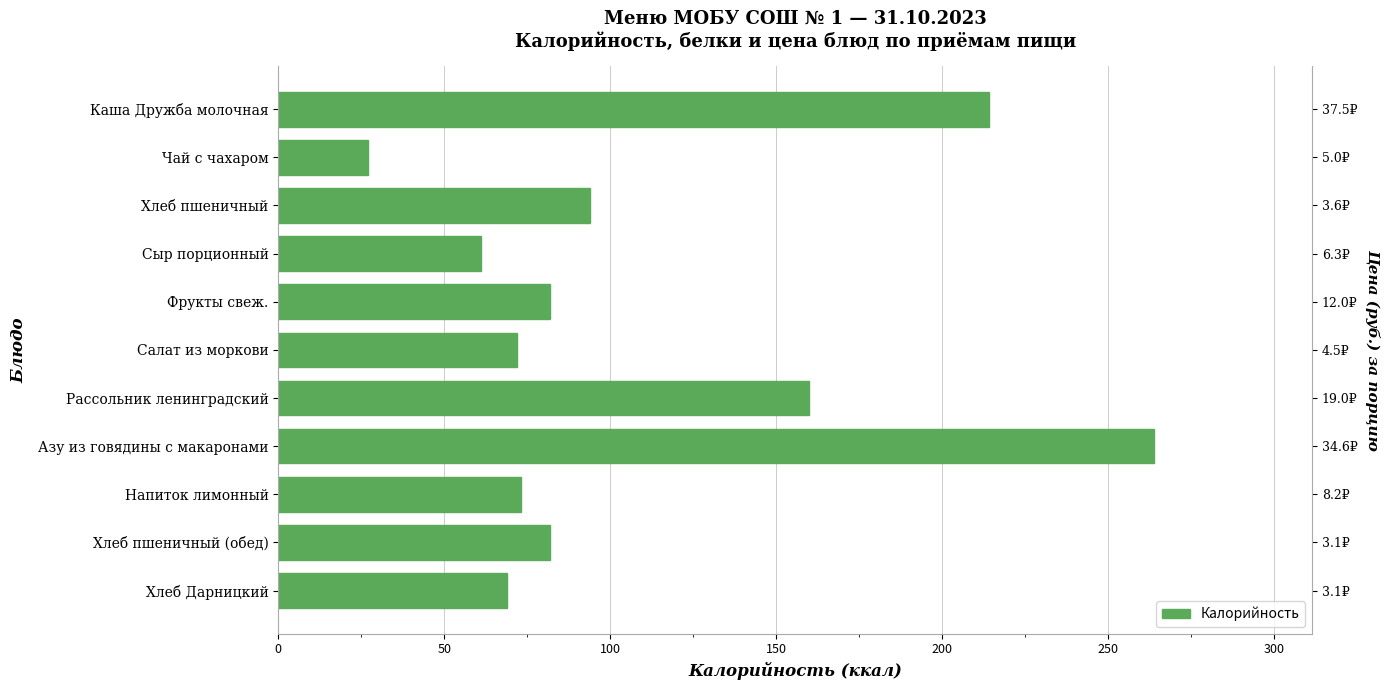

How many distinct data groups are displayed?

1